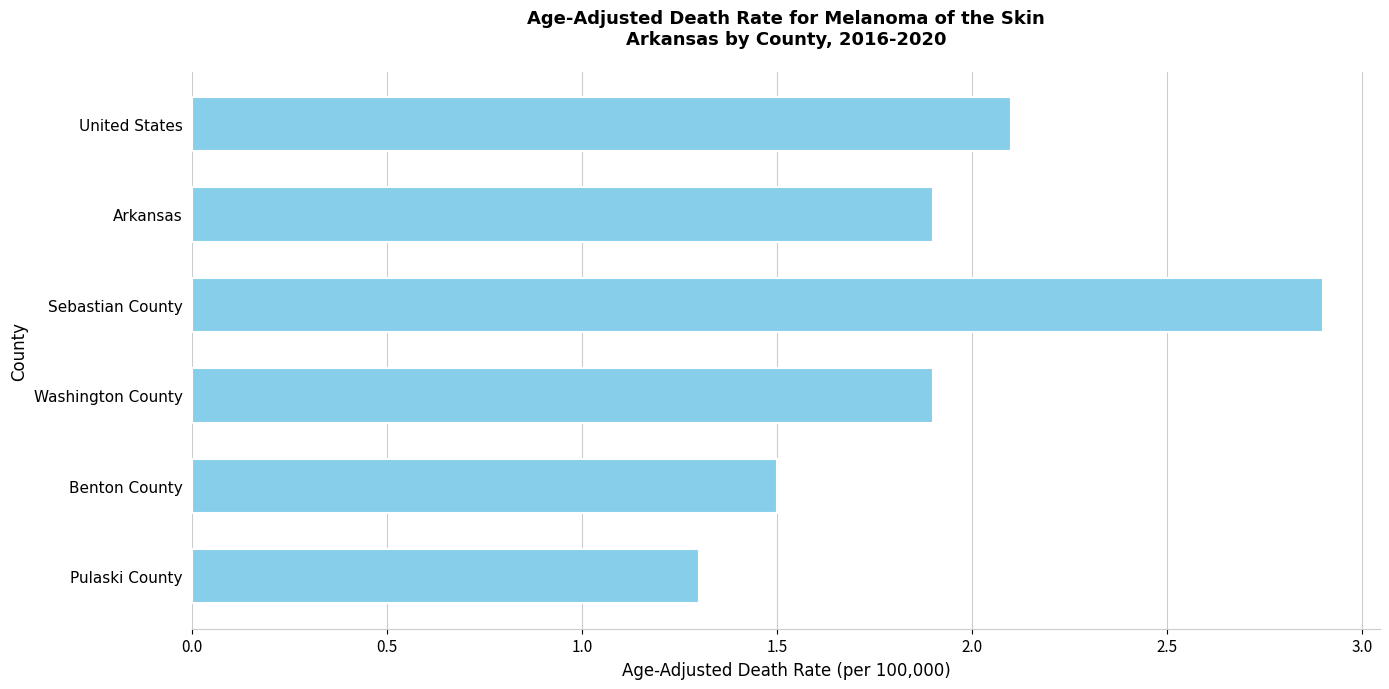

The value at Washington County is 1.9. True or false?

True